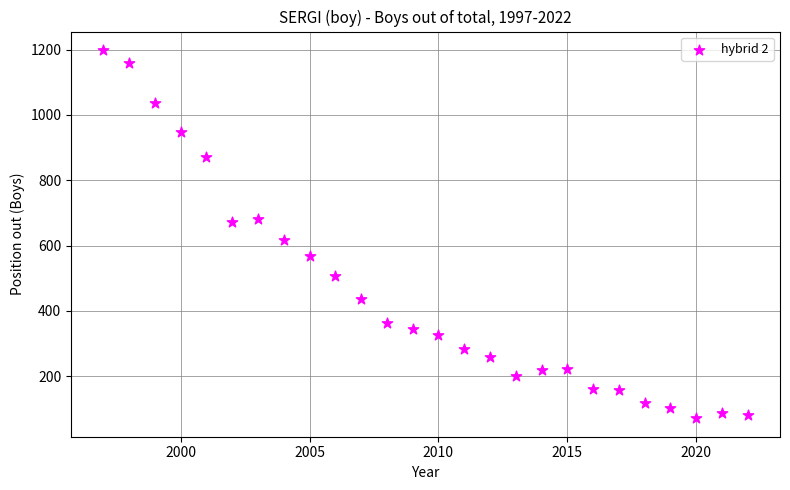

What is the range of X values (max minus min)?

25